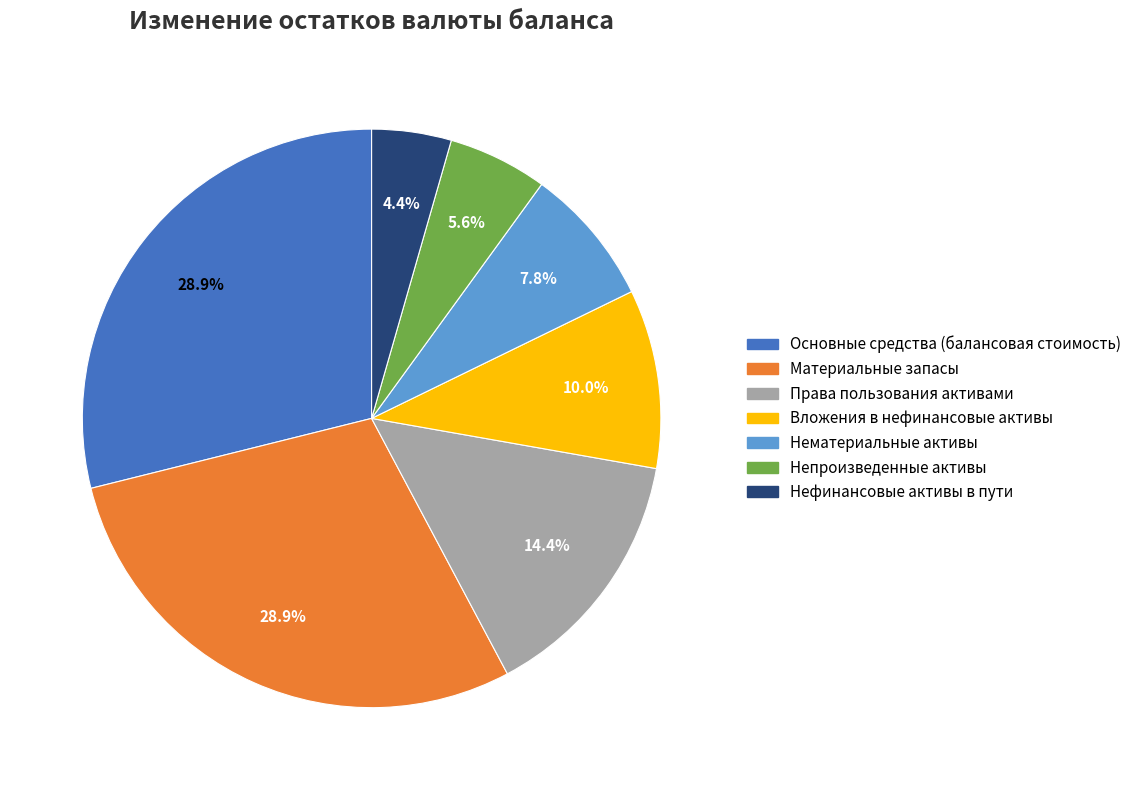

Approximately how many times larger is the value at Основные средства (балансовая стоимость) compared to Материальные запасы?

1.0